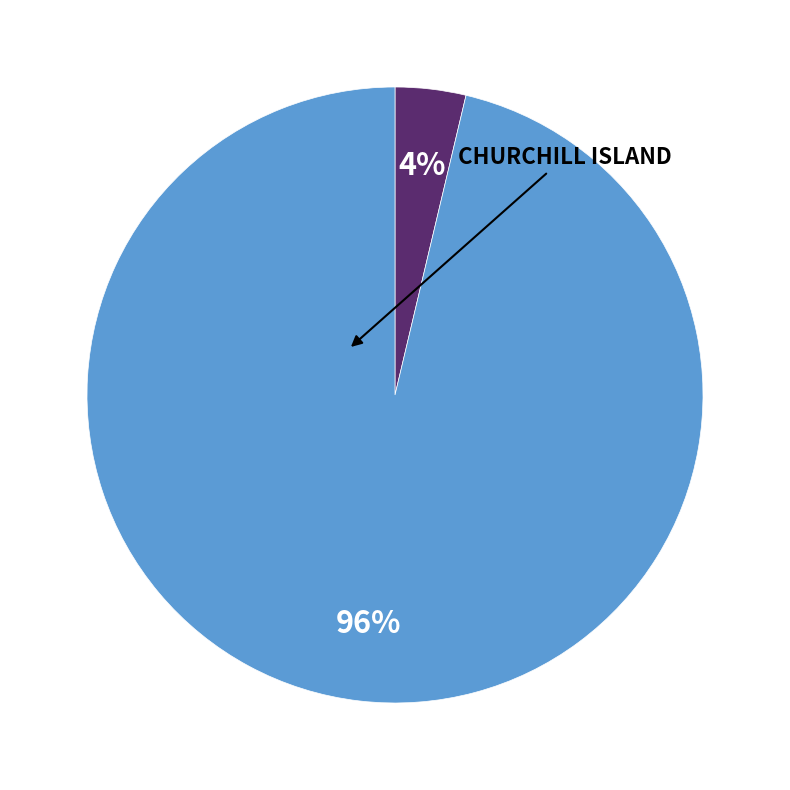

Is there a majority slice in this chart?

Yes